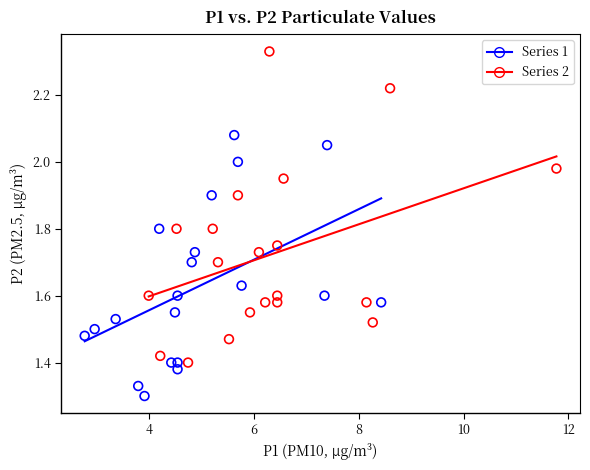

Which series has the widest spread of Y values?

Series 2